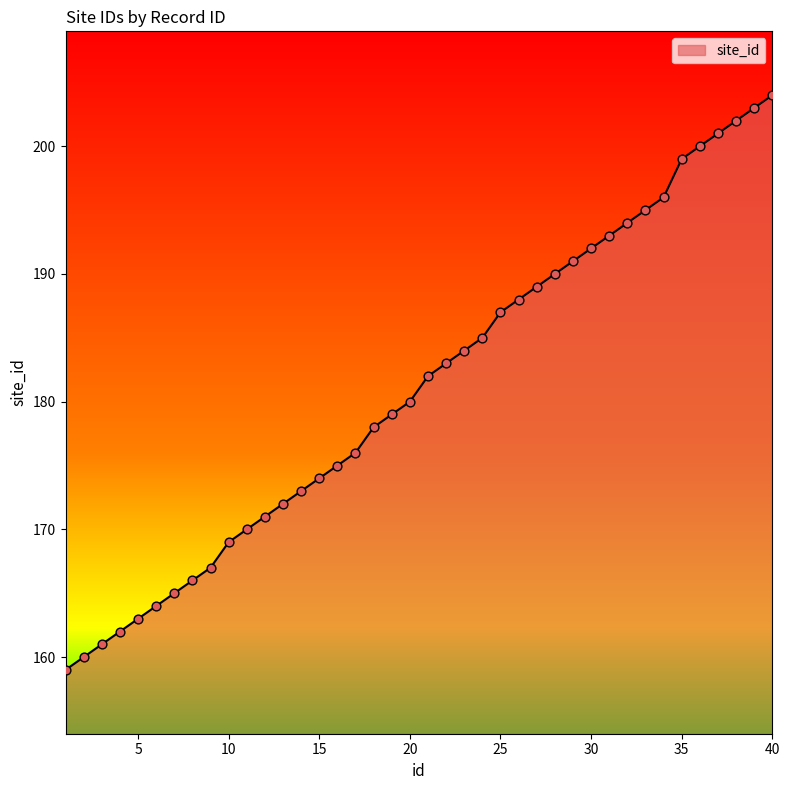

What is the difference between the maximum and minimum values?

45